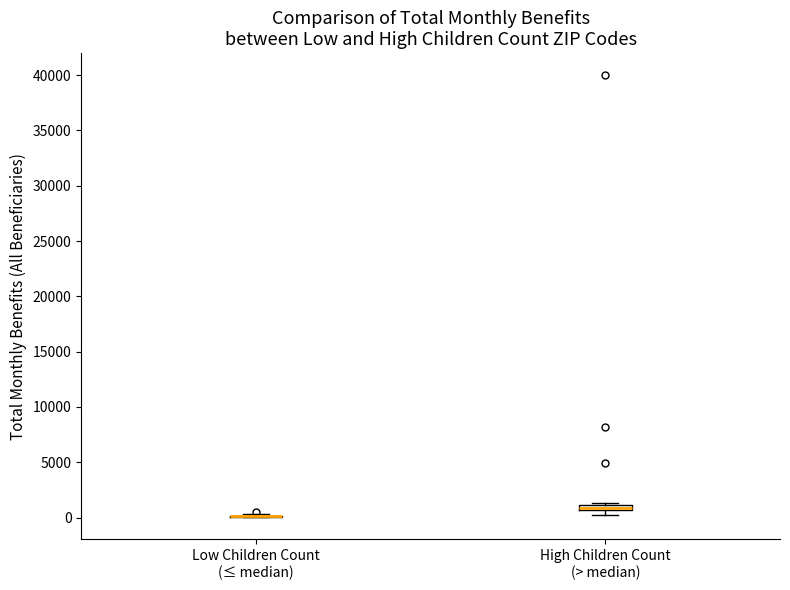

Where is the lower edge of the box for High Children Count (> median) on the y-axis? The values are not printed on the chart, so give them approximately, as read against the axis.

500